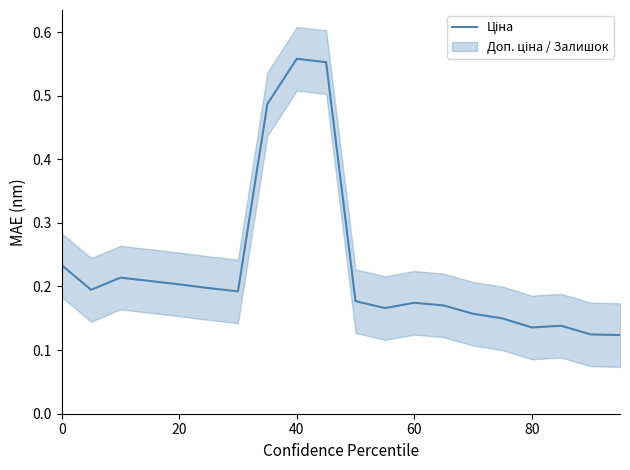

What is the smallest value displayed?

0.1